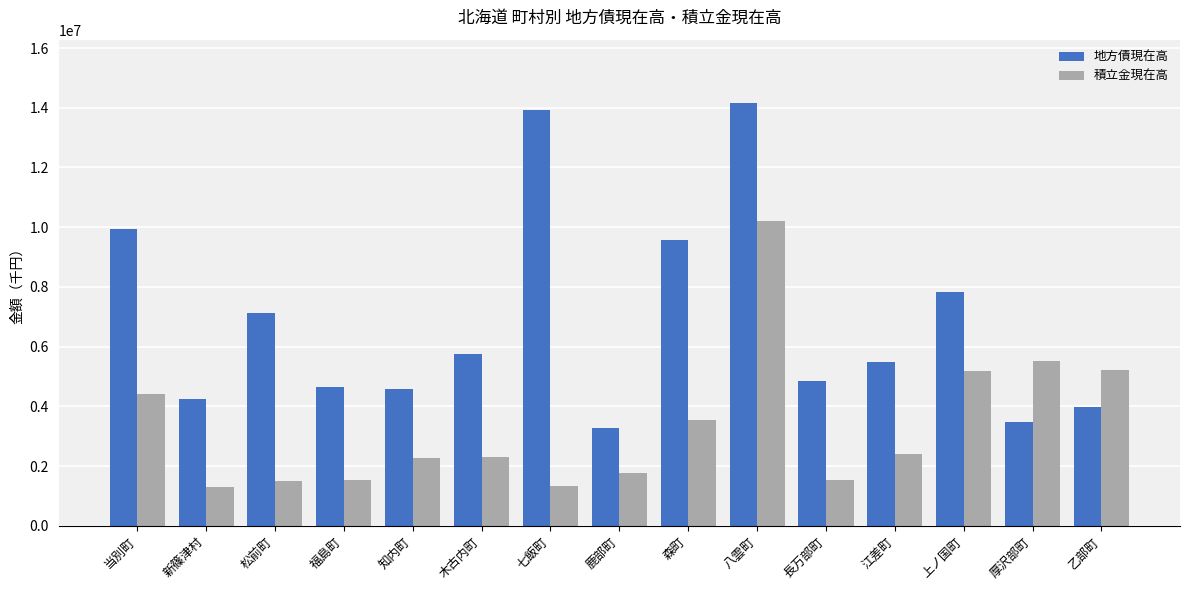

The value of 積立金現在高 at 新篠津村 is 1310300. True or false?

True